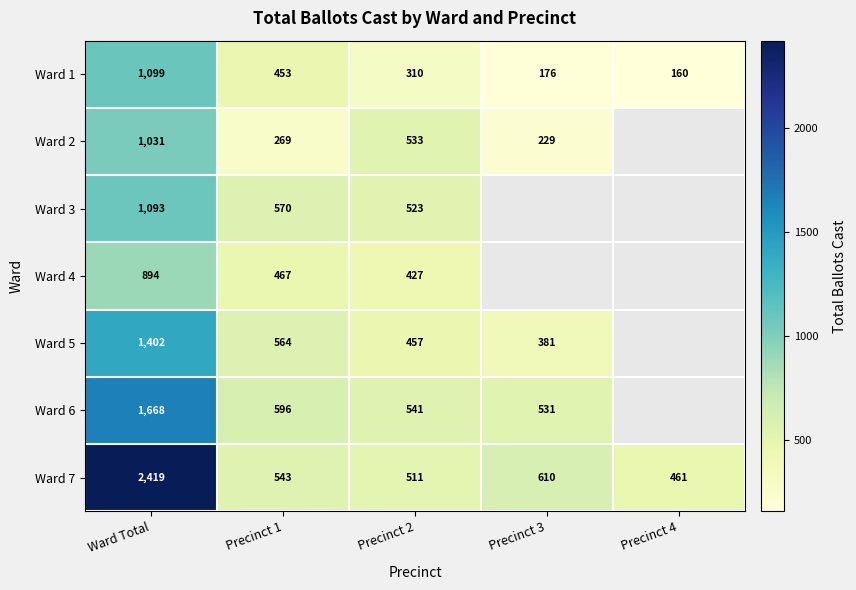

Read the Ward 1 value at Precinct 4, to the nearest 50.

150